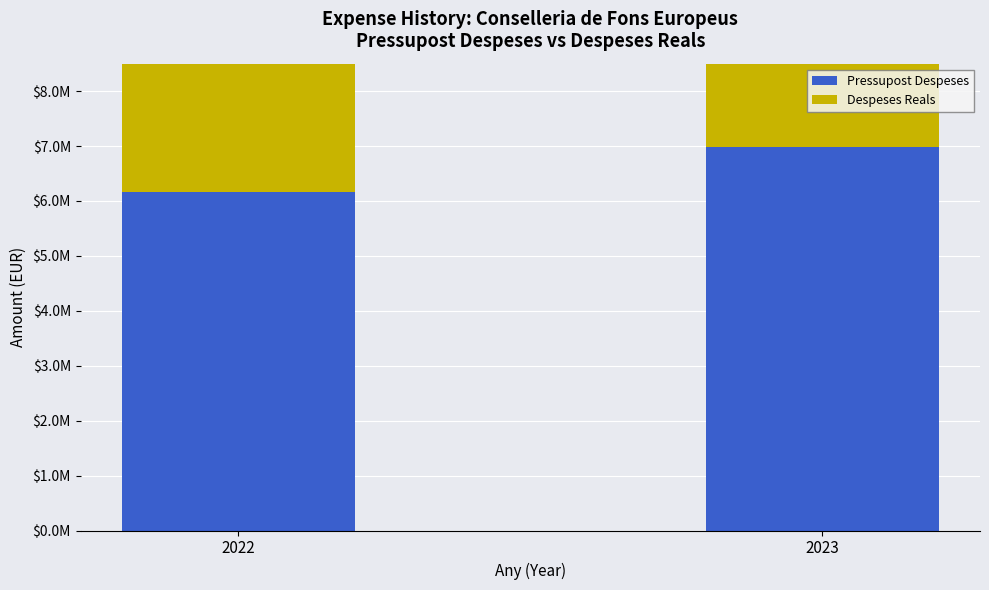

Reading right to left, extract all data points from this chart.

Pressupost Despeses: 2023=6991487.0	2022=6155254.0
Despeses Reals: 2023=4381169.9	2022=4925467.8